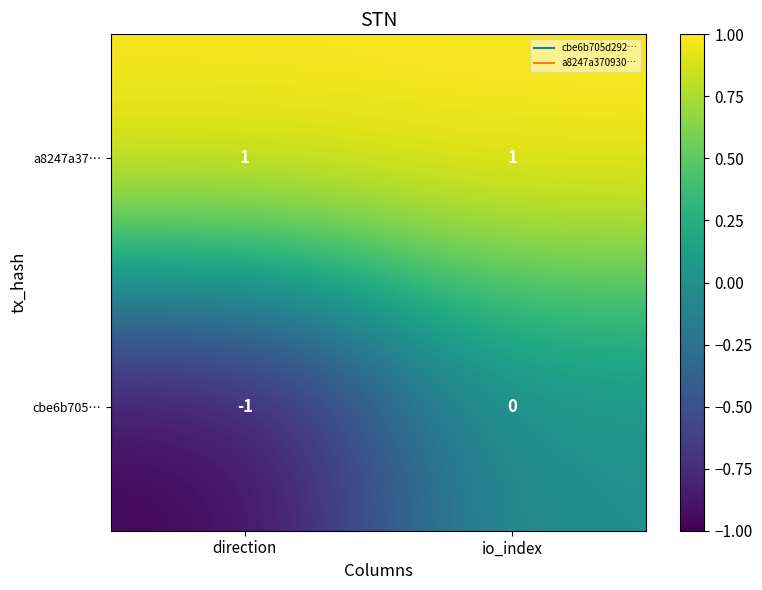

Which series has the largest total across all categories?

a8247a37…